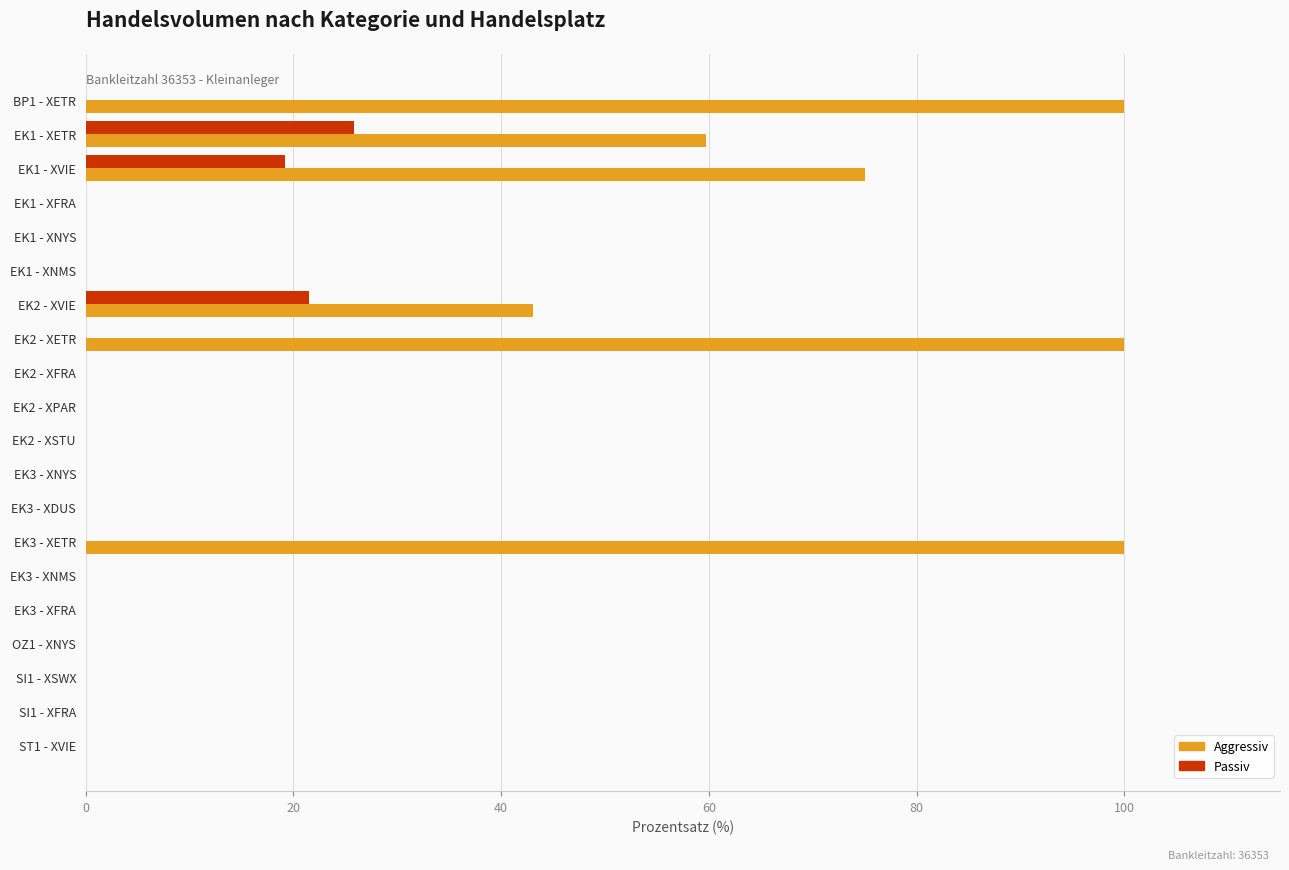

How many distinct data groups are displayed?

2